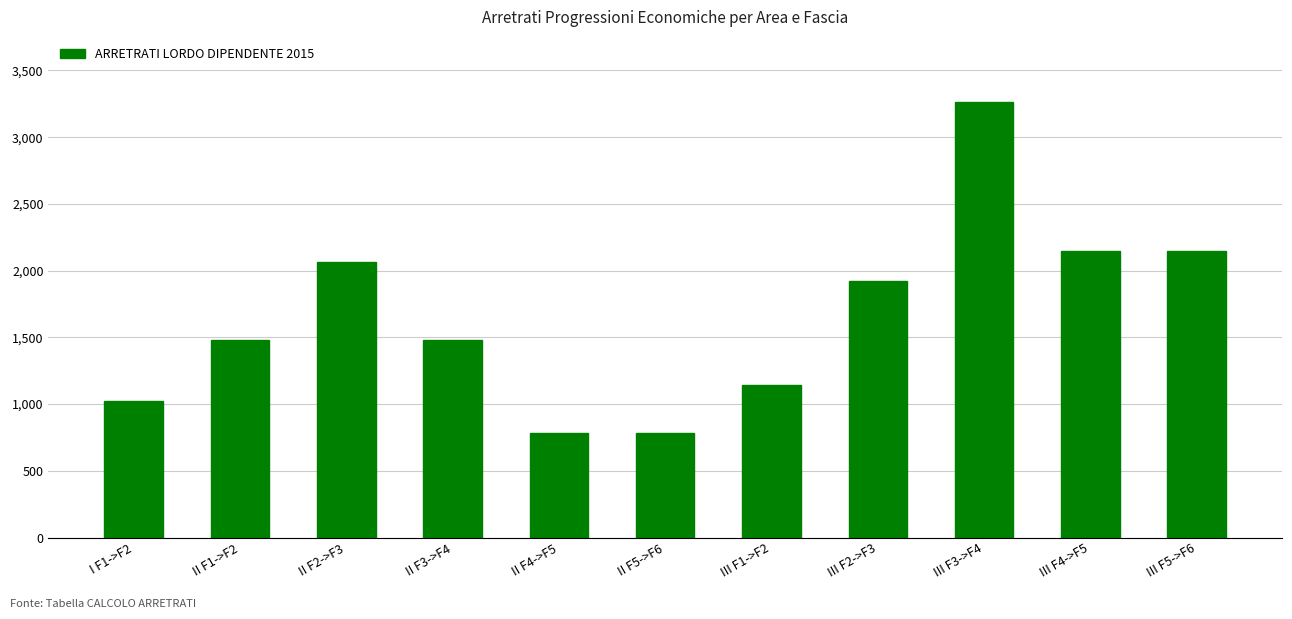

Is it true that the value at II F5->F6 is 780.3?

True